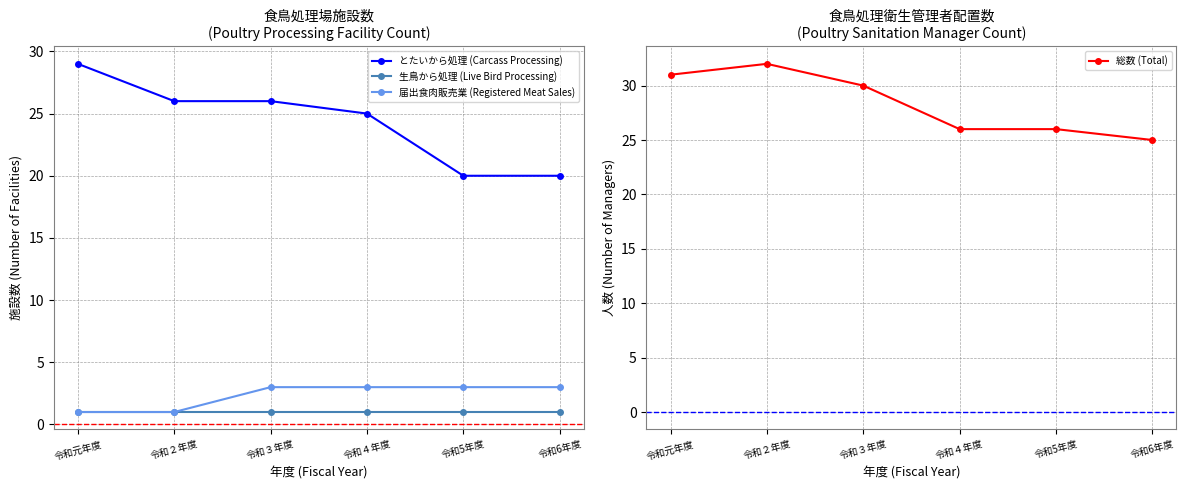

What is the label of the 5th point from the left?

令和5年度